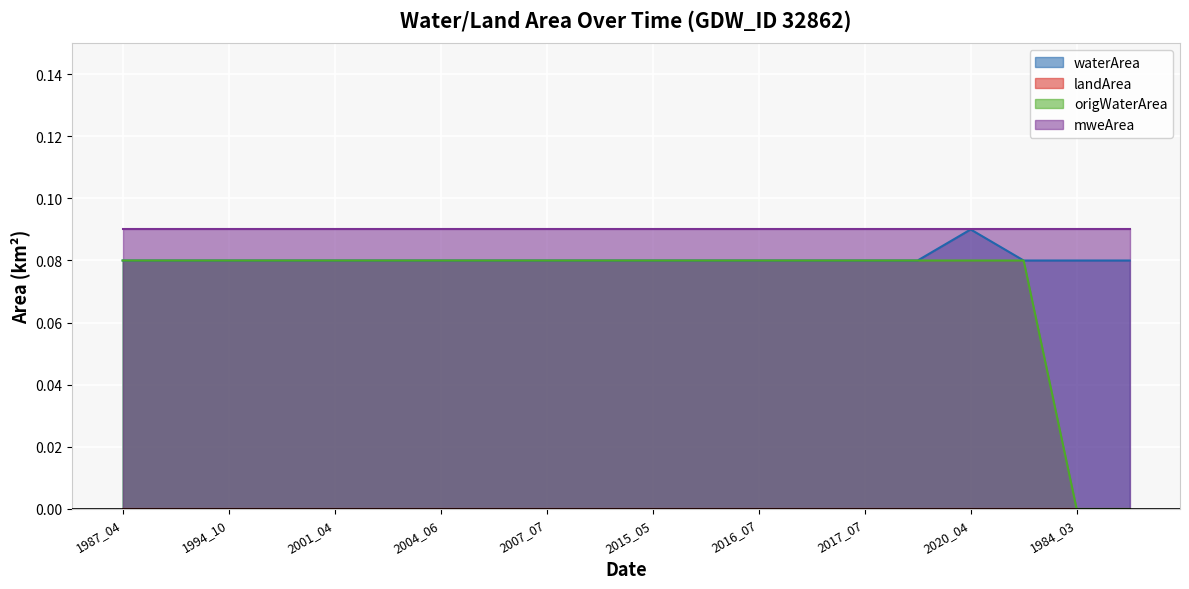

Reading left to right, what are all the values shown in this chart?

waterArea: 1987_04=0.1	1990_05=0.1	1994_10=0.1	1995_06=0.1	2001_04=0.1	2004_05=0.1	2004_06=0.1	2007_04=0.1	2007_07=0.1	2007_08=0.1	2015_05=0.1	2016_06=0.1	2016_07=0.1	2017_04=0.1	2017_07=0.1	2018_04=0.1	2020_04=0.1	2021_10=0.1	1984_03=0.1	1984_04=0.1
origWaterArea: 1987_04=0.1	1990_05=0.1	1994_10=0.1	1995_06=0.1	2001_04=0.1	2004_05=0.1	2004_06=0.1	2007_04=0.1	2007_07=0.1	2007_08=0.1	2015_05=0.1	2016_06=0.1	2016_07=0.1	2017_04=0.1	2017_07=0.1	2018_04=0.1	2020_04=0.1	2021_10=0.1	1984_03=0.0	1984_04=0.0